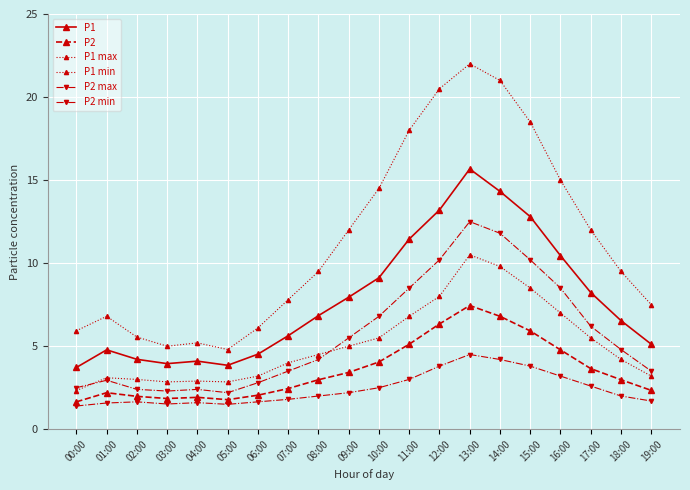

How many lines are shown in the chart?

6